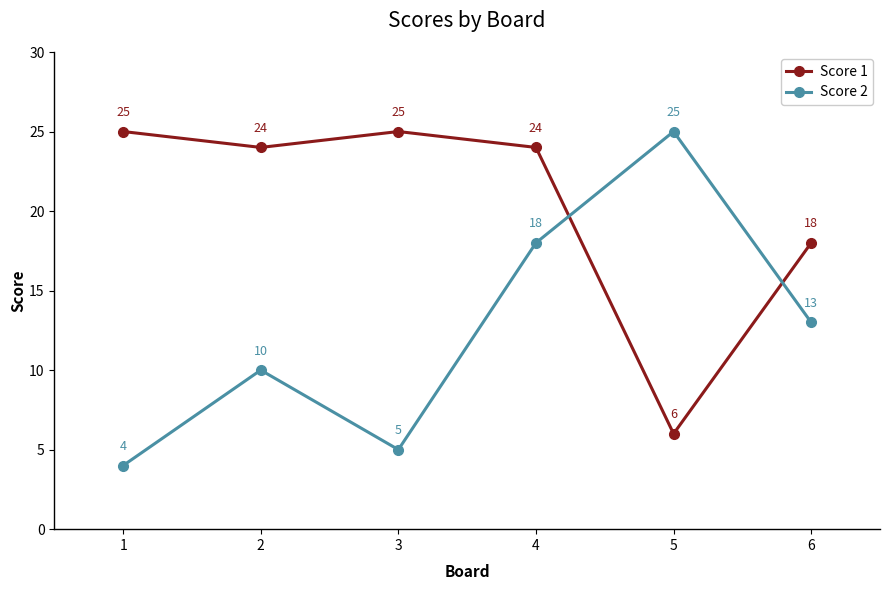

Reading left to right, list all the values displayed in this chart.

Score 1: 25	24	25	24	6	18
Score 2: 4	10	5	18	25	13